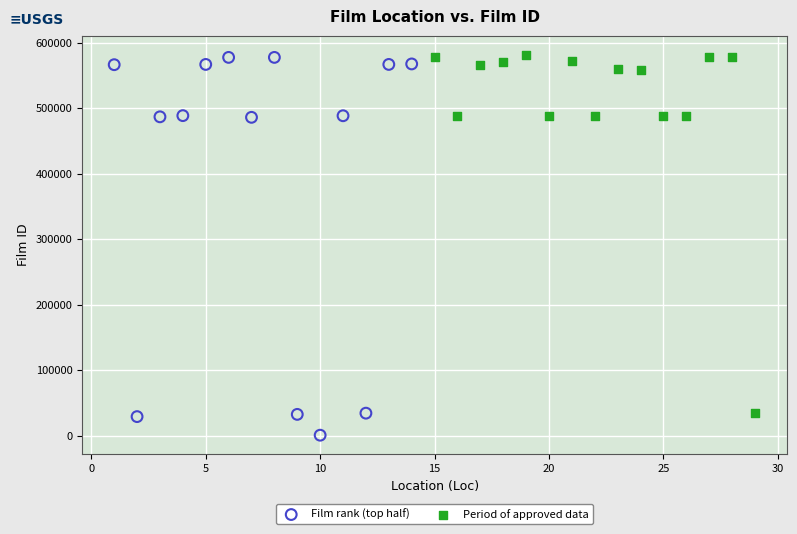

Which series reaches the minimum Y coordinate?

Film rank (top half)